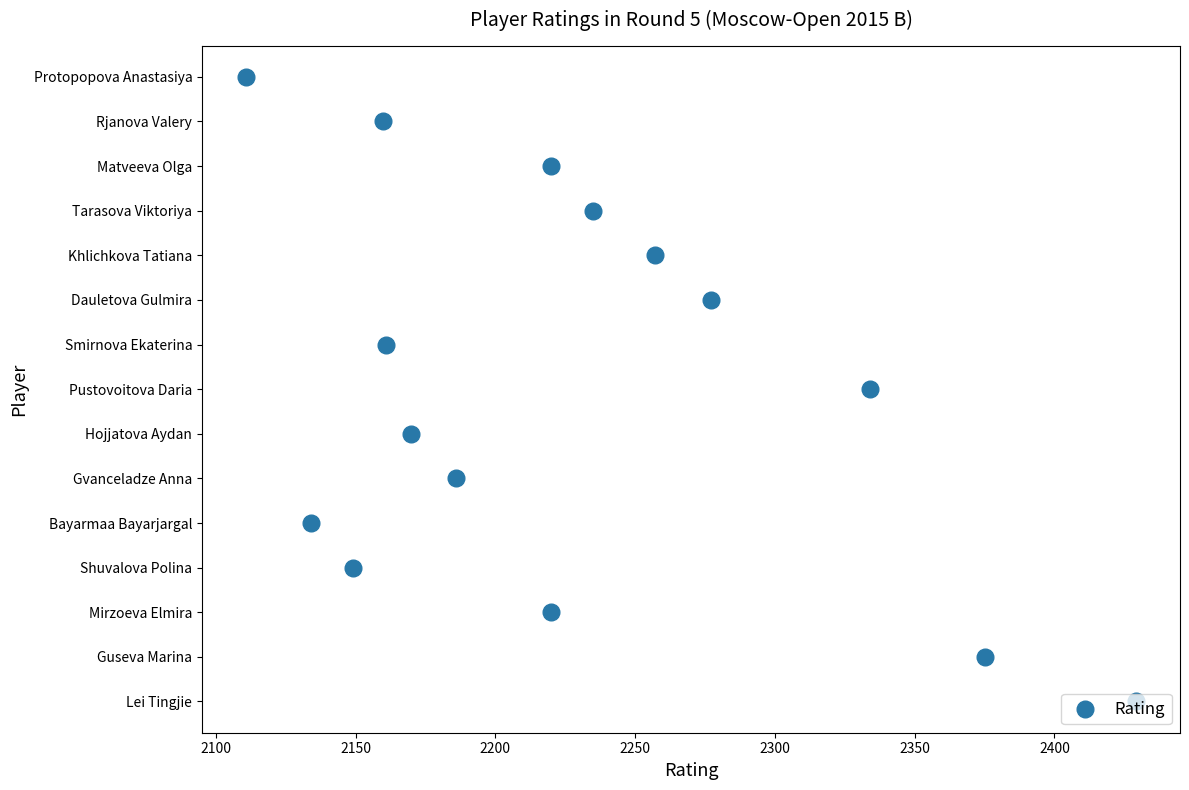

What is the change in value from 2100 to 2400?

+6